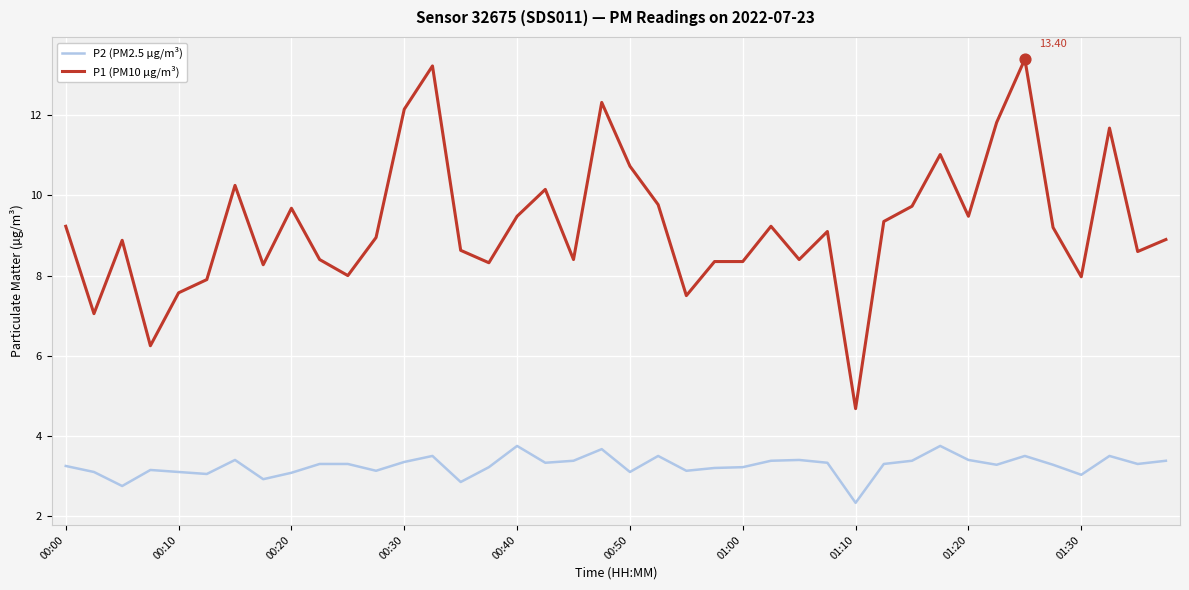

Rank the series by their maximum value, from lowest to highest.

P2 (PM2.5 µg/m³), P1 (PM10 µg/m³)